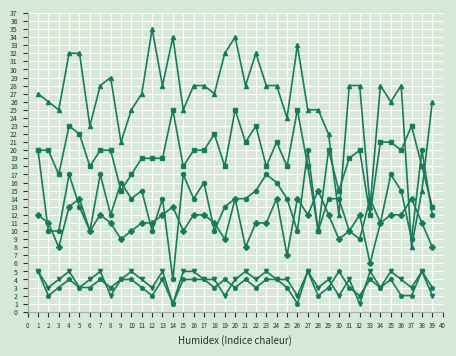

What is the greatest value displayed?

35